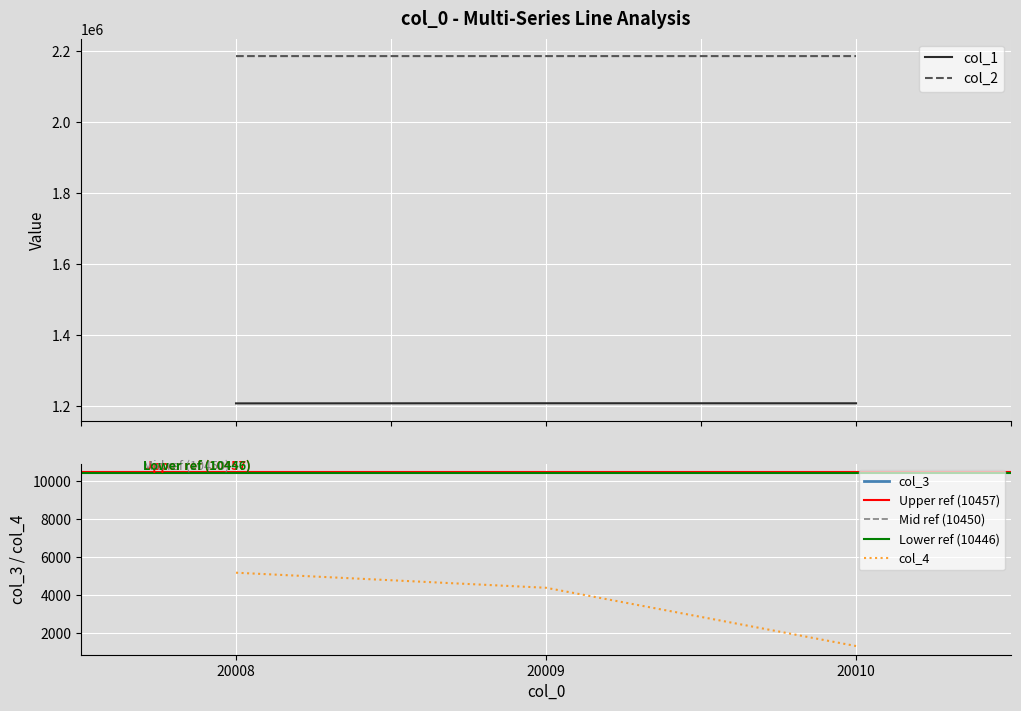

True or false: col_3 has a value of 14832.3 at 20009.

False